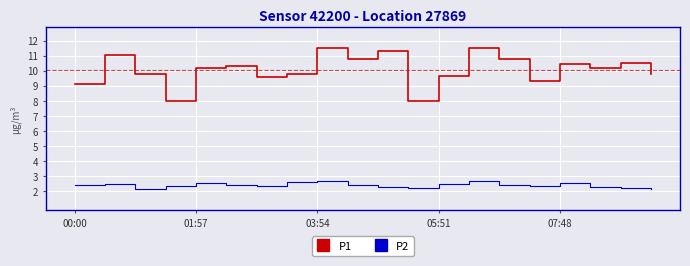

True or false: P1 and P2 intersect in this chart.

False